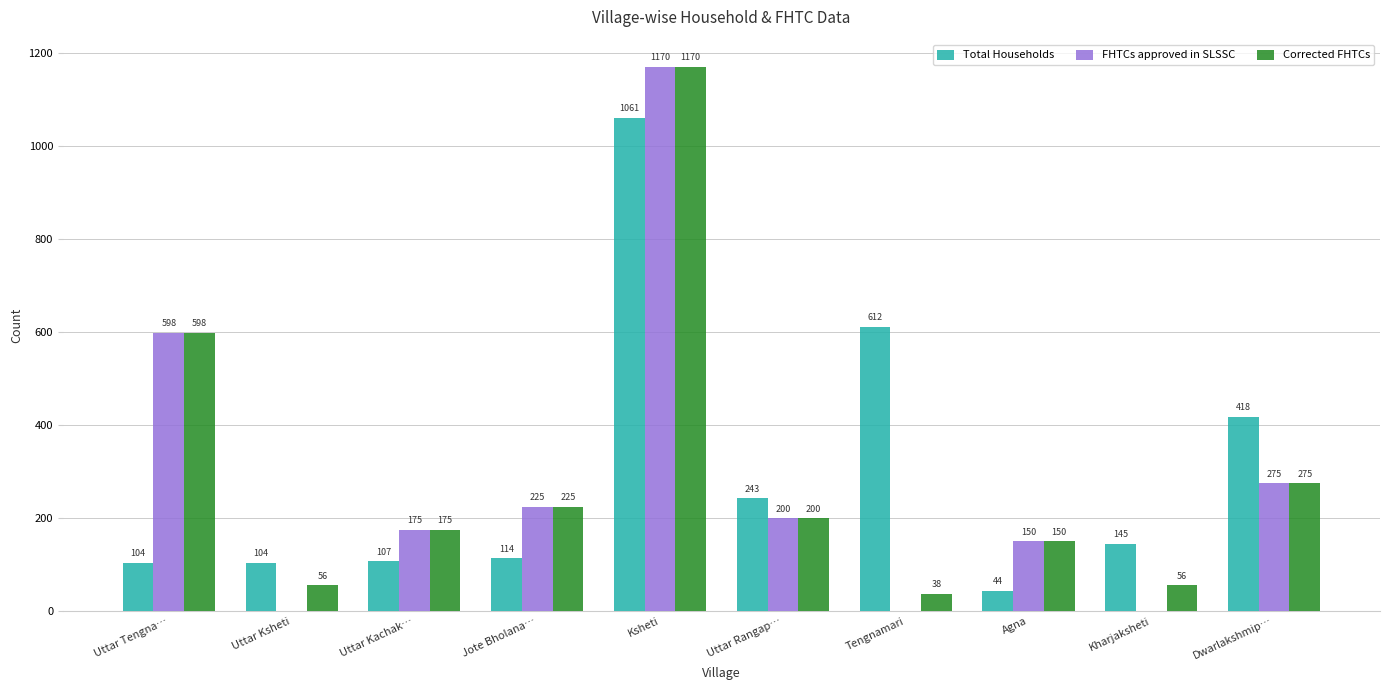

Reading left to right, transcribe all the data shown in this chart.

Total Households: 104	104	107	114	1061	243	612	44	145	418
FHTCs approved in SLSSC: 598	0	175	225	1170	200	0	150	0	275
Corrected FHTCs: 598	56	175	225	1170	200	38	150	56	275